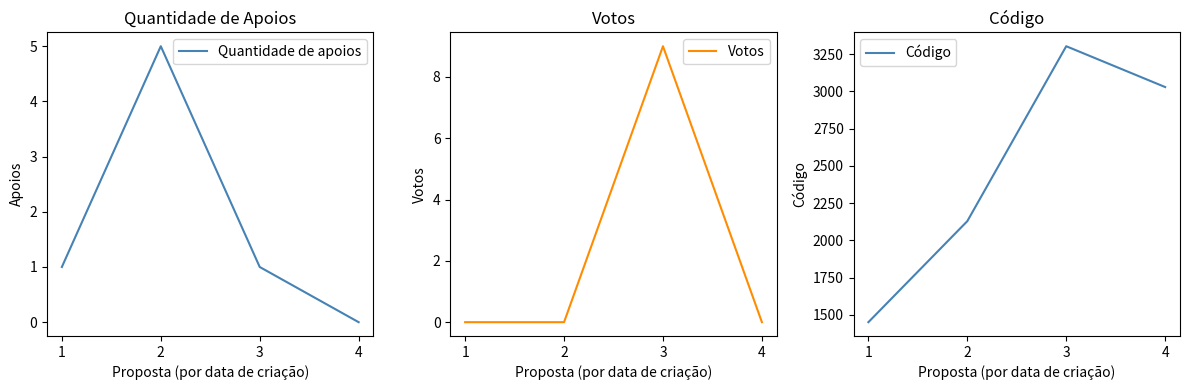

After their last crossing, which series has the higher values: Votos or Quantidade de apoios?

Votos